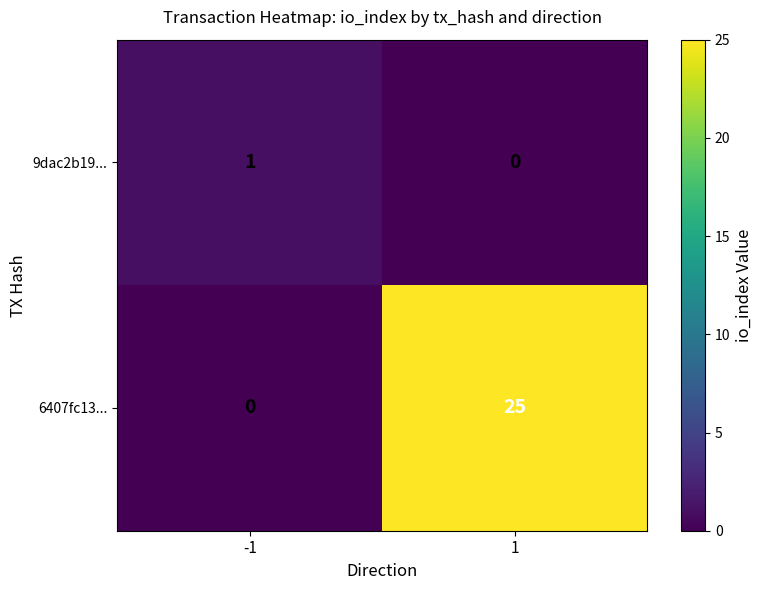

At which category does the chart reach its peak across all series?

1